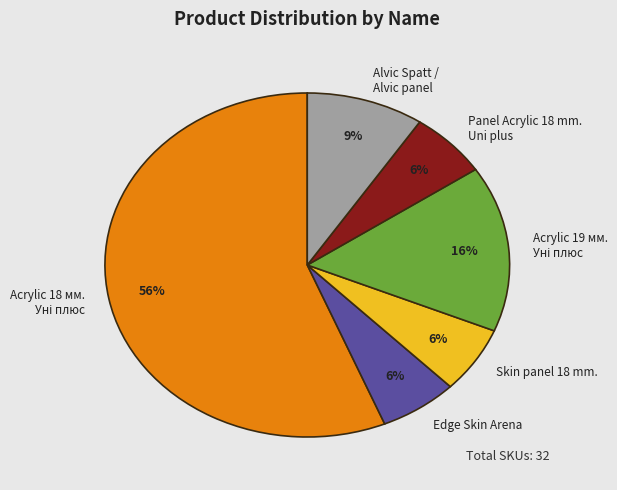

How many segments does this pie chart have?

6